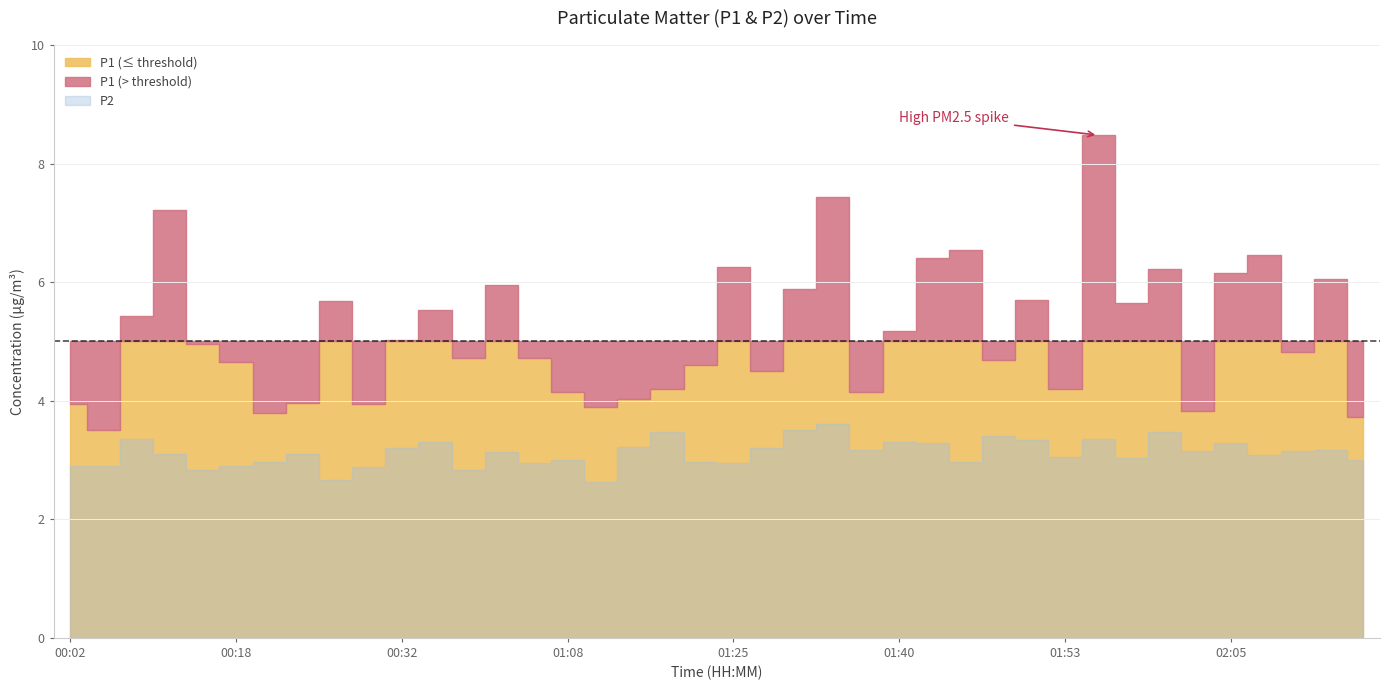

Is the value of P1 at 00:59 greater than the value of P2 at 00:12?

Yes